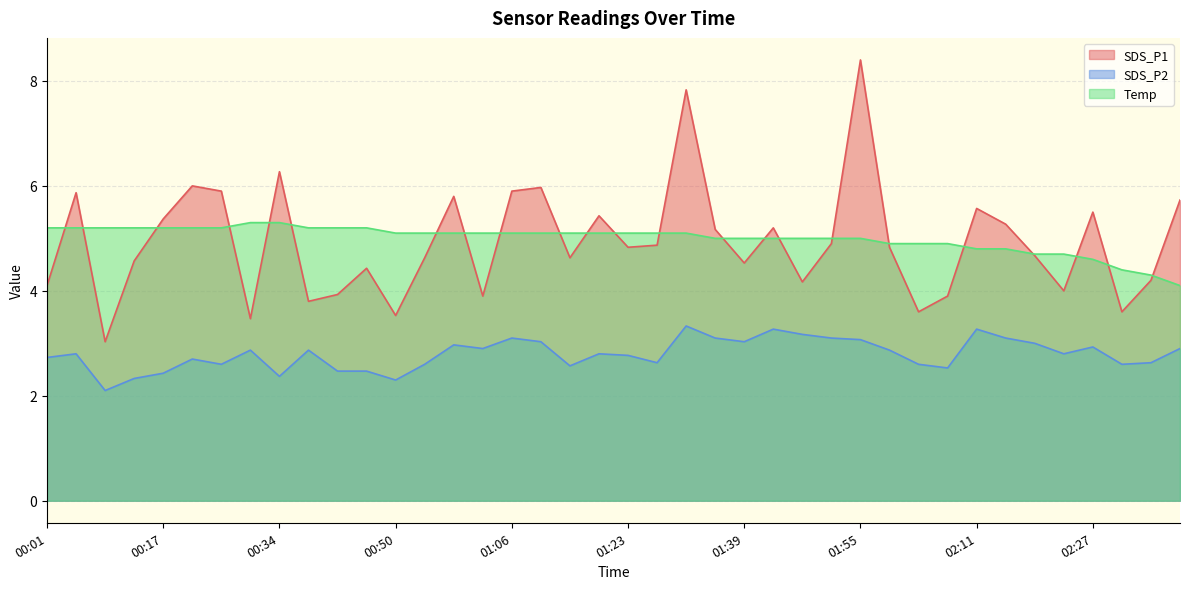

What is the minimum value for Temp?

4.1